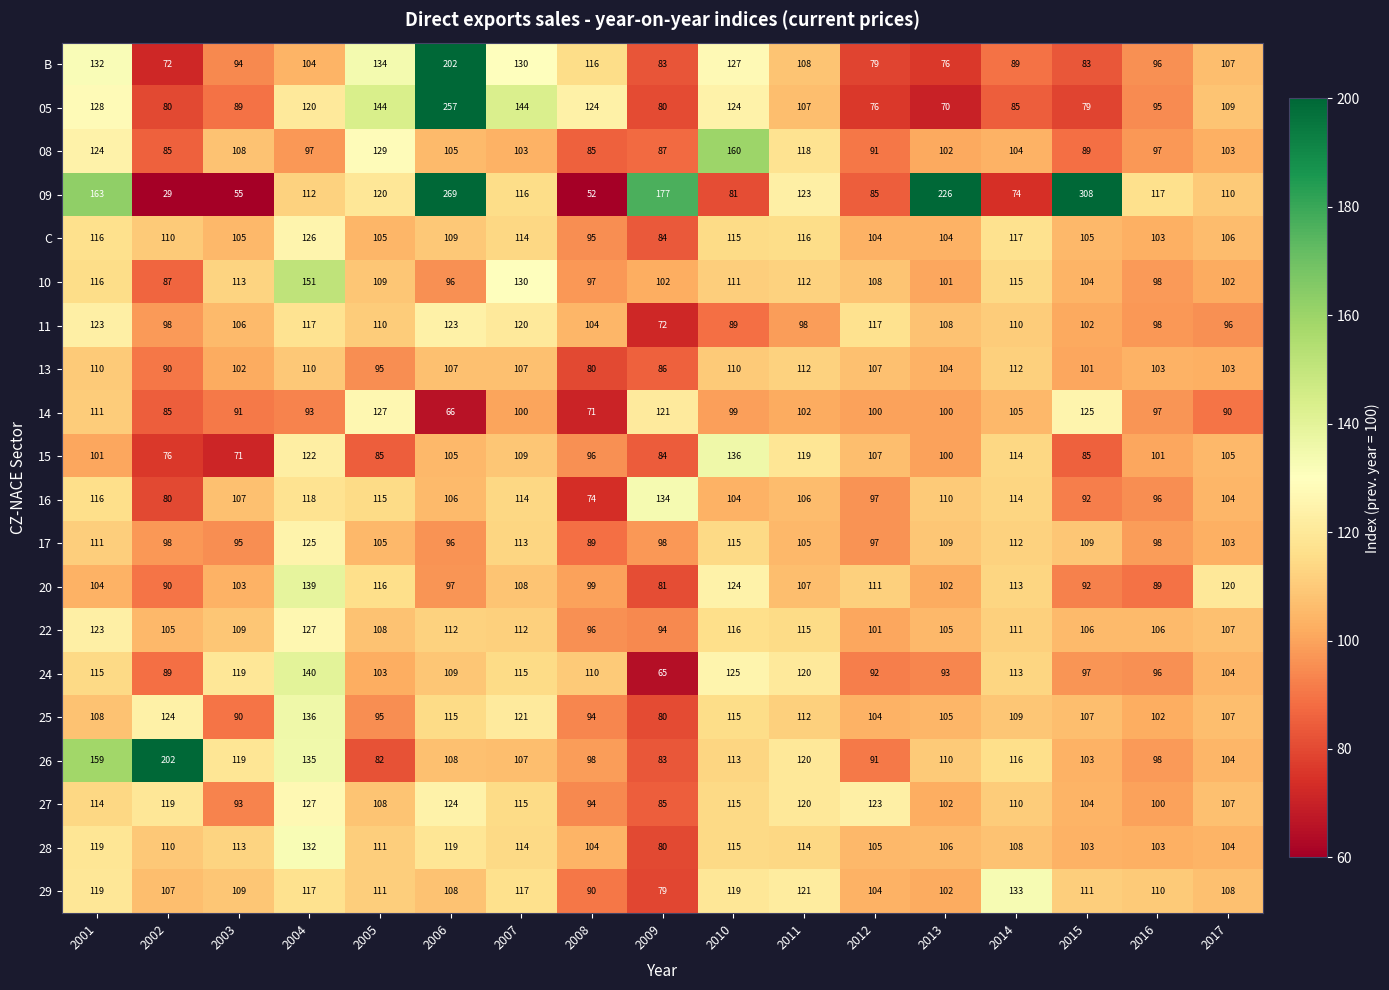

At which label does C first exceed 106?

2001